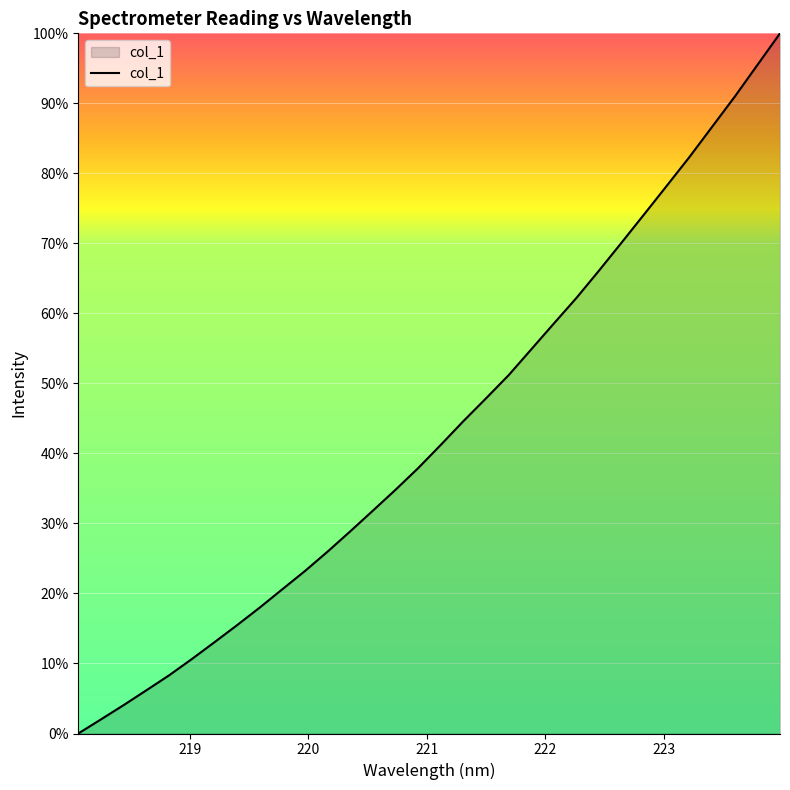

What is the difference between the maximum and minimum values?

100.0